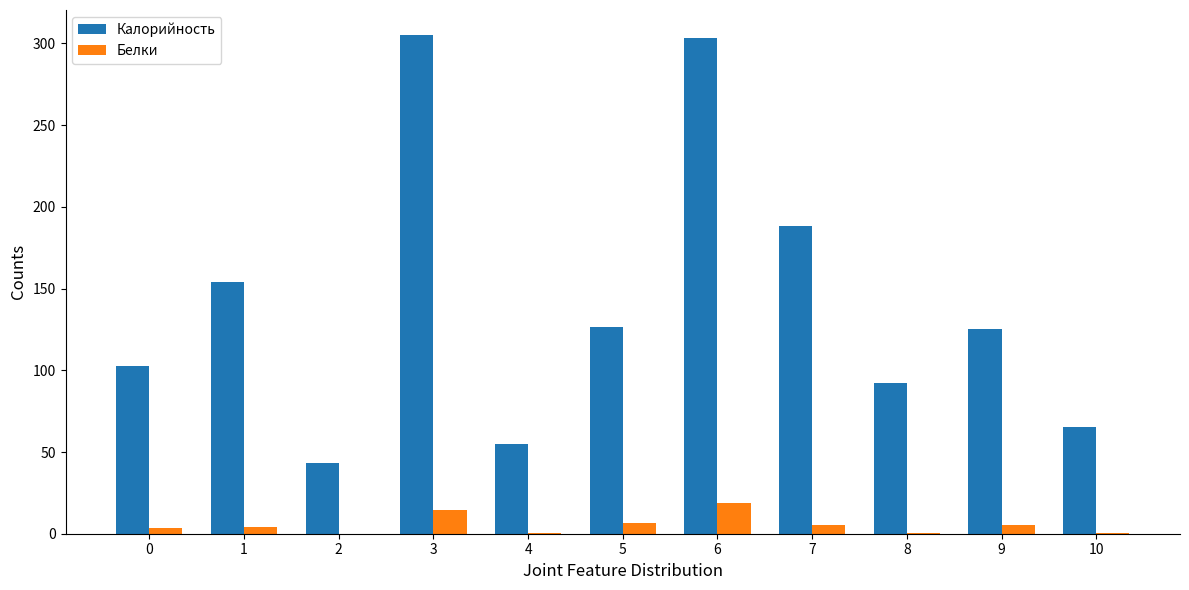

Which series changed the most between 0 and 6?

Калорийность